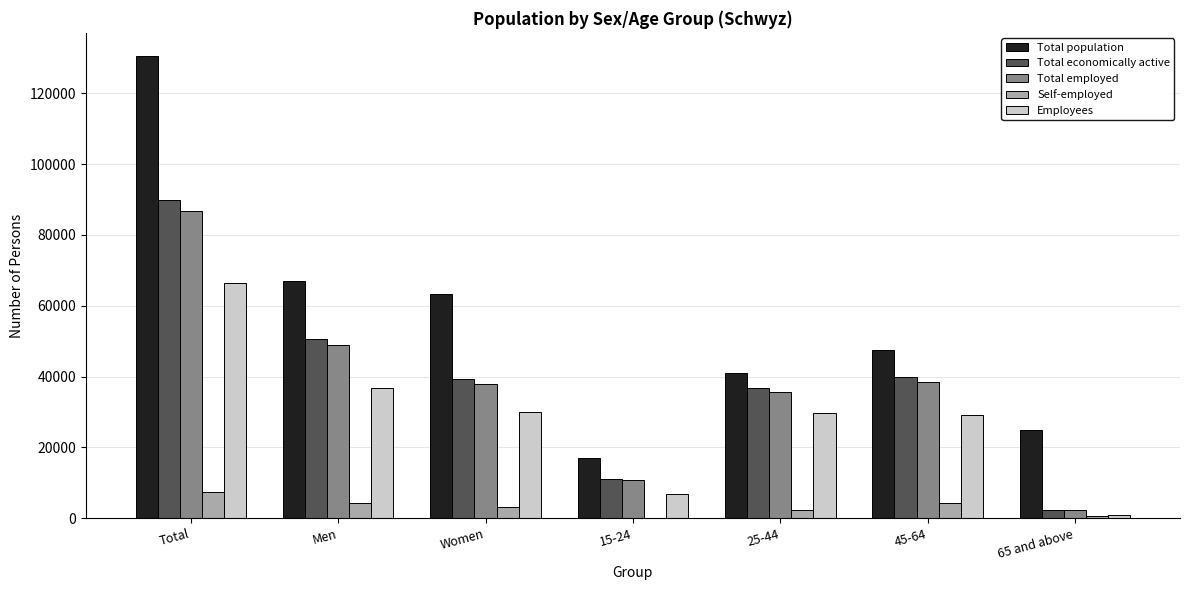

What is the maximum value for Employees?

66545